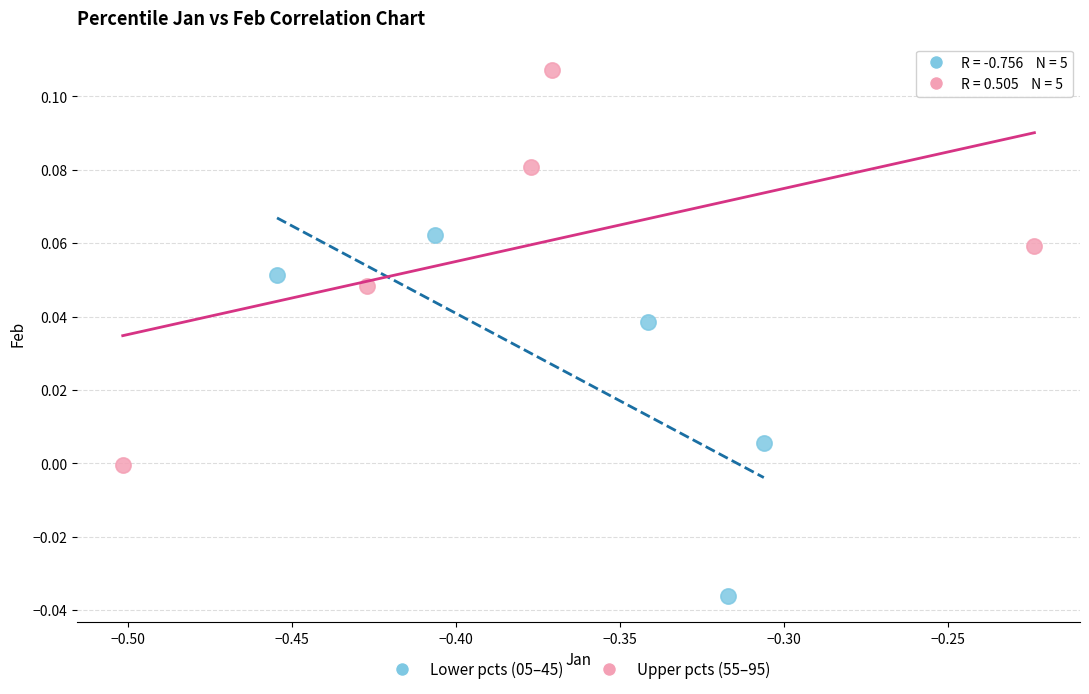

Which series contains the highest Y value?

Upper pcts (55–95)